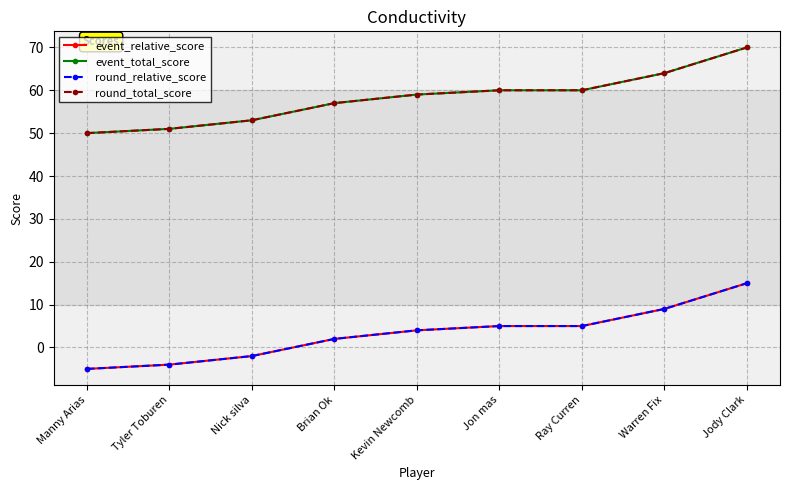

Does the chart have visible grid lines?

Yes